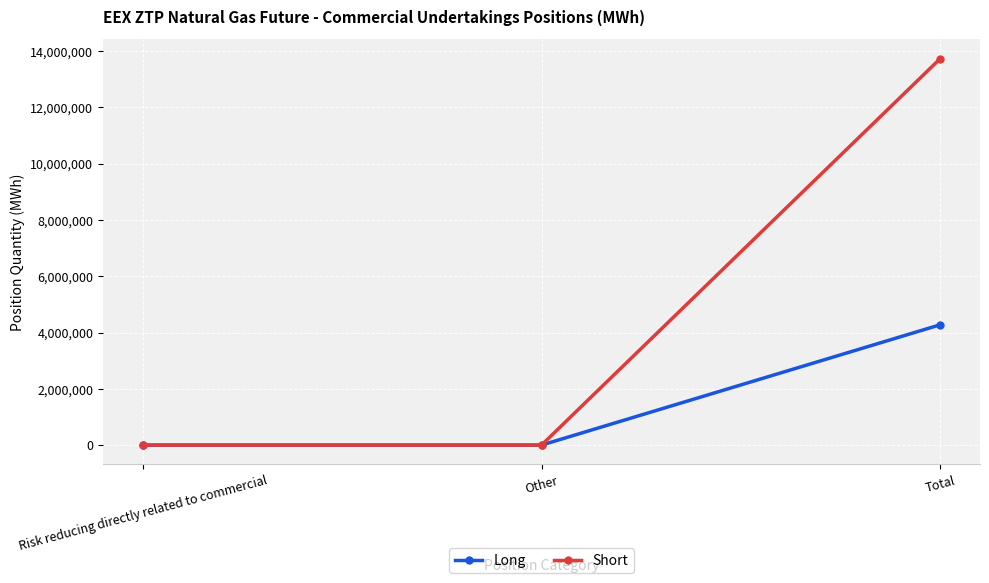

What are all the series names shown in the legend?

Long, Short